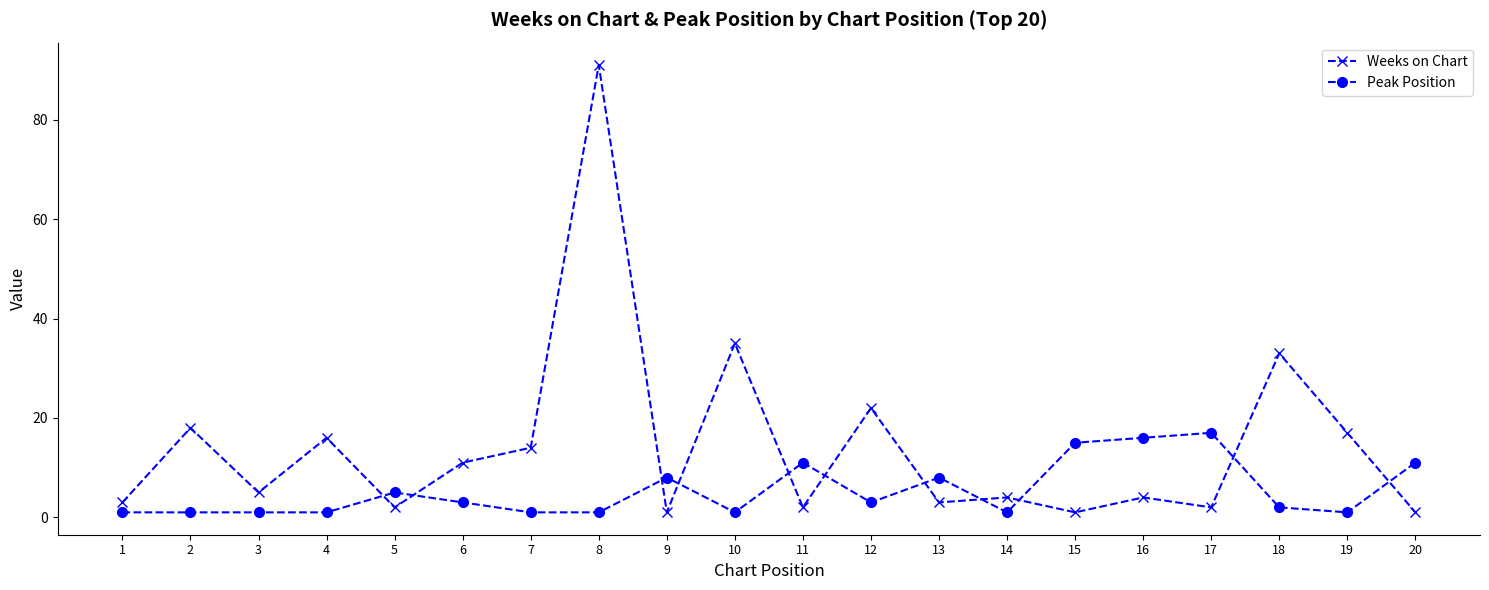

Between which two adjacent categories do Weeks on Chart and Peak Position first intersect?

4 and 5